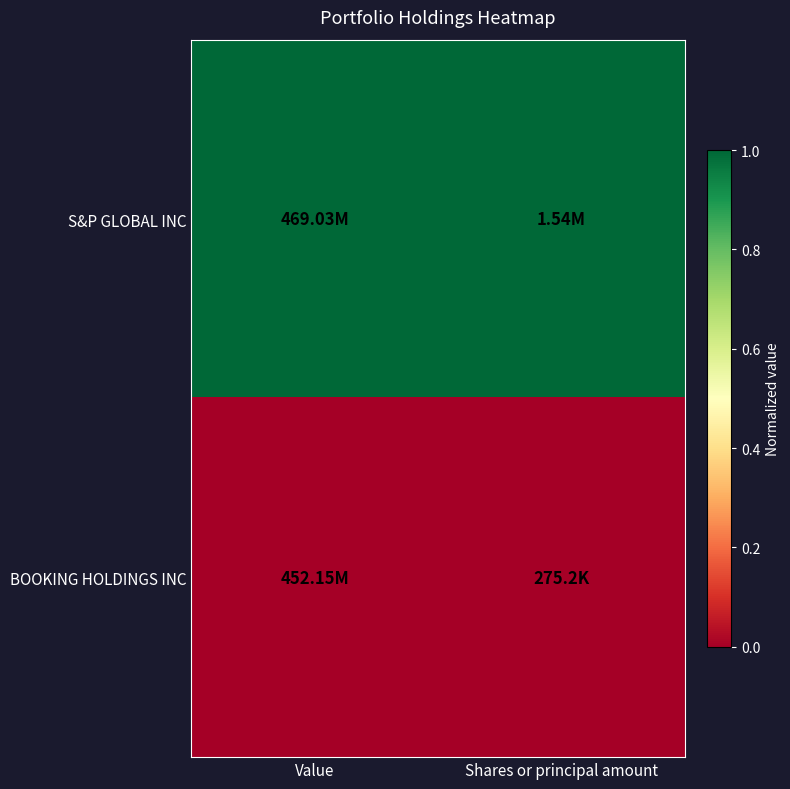

Rank the series by their average value, from highest to lowest.

S&P GLOBAL INC, BOOKING HOLDINGS INC